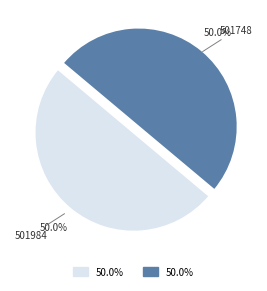

To the nearest percent, what portion does 501748 represent?

50%